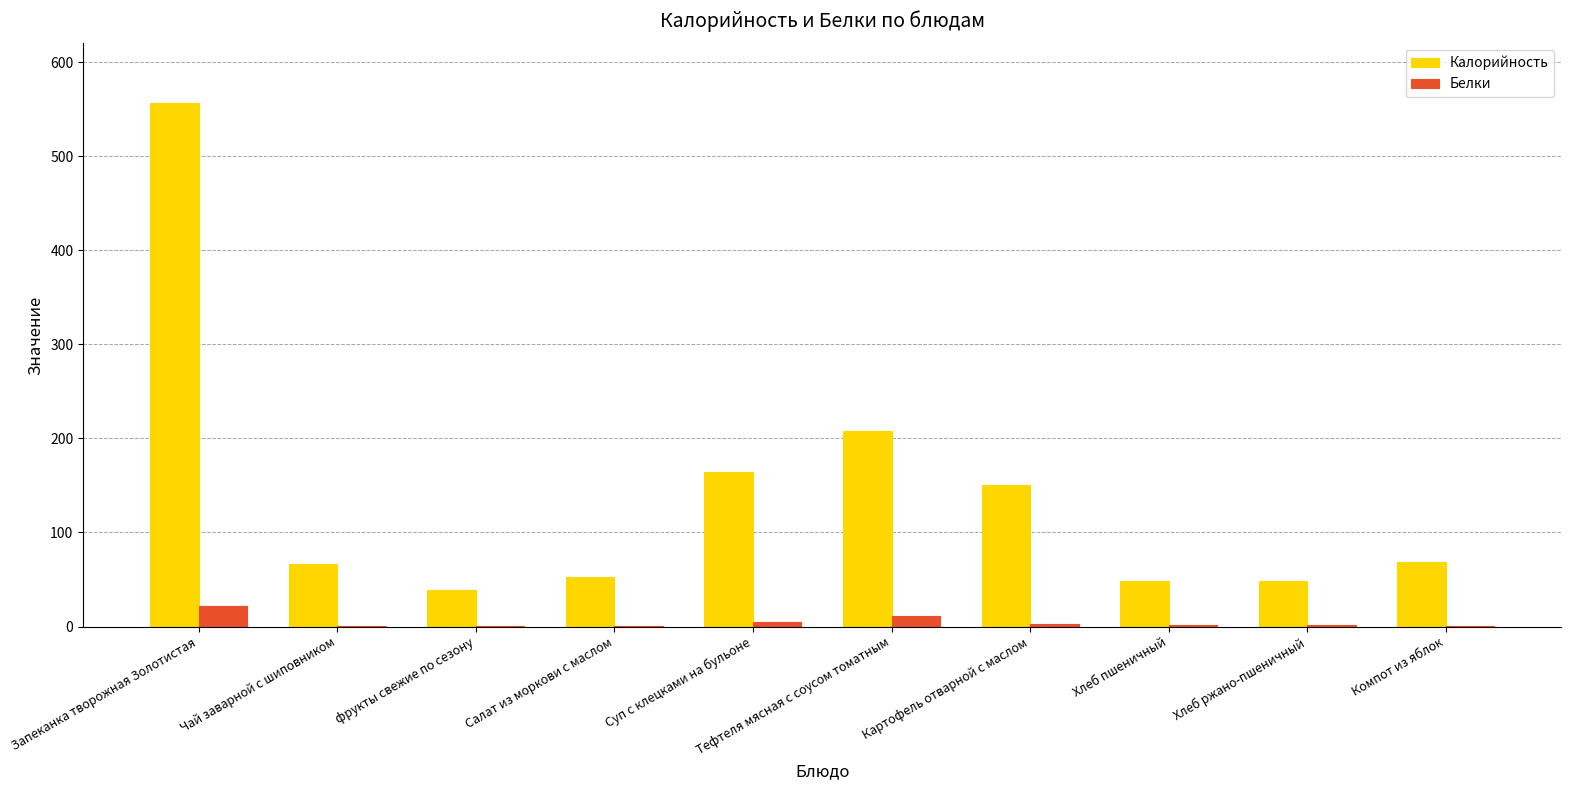

The value of Калорийность at Тефтеля мясная с соусом томатным is 208.3. True or false?

True